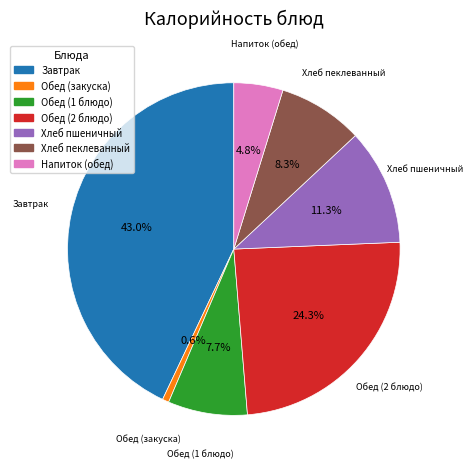

Does any single category account for the majority?

No